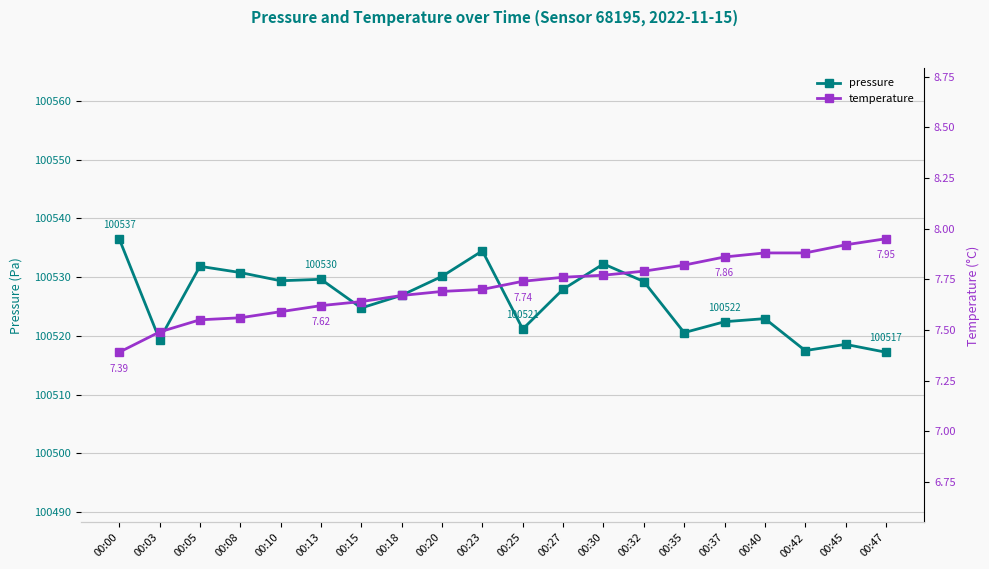

Which series has the largest total across all categories?

pressure